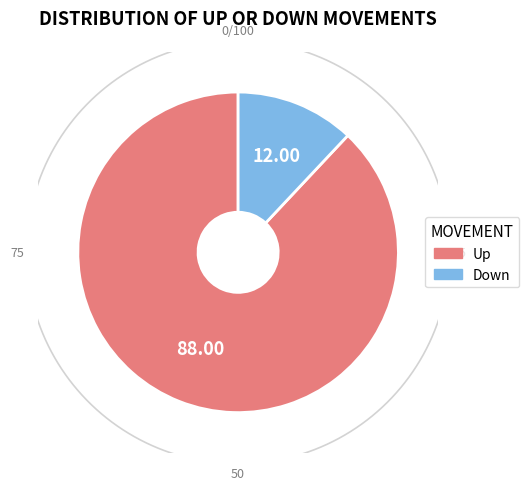

Count the number of slices in the pie.

2